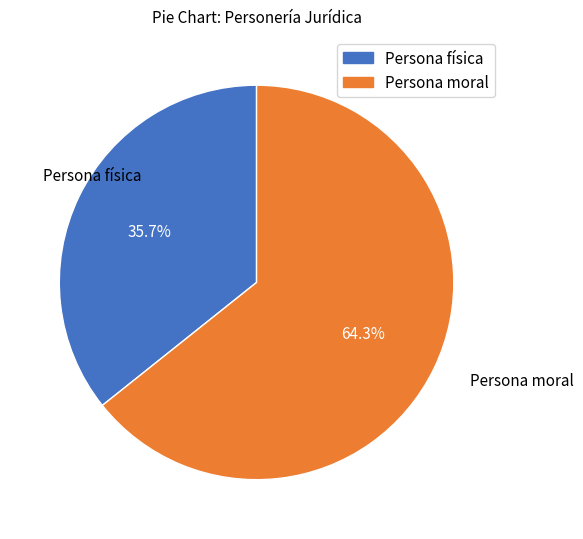

Which has a higher value, Persona física or Persona moral?

Persona moral